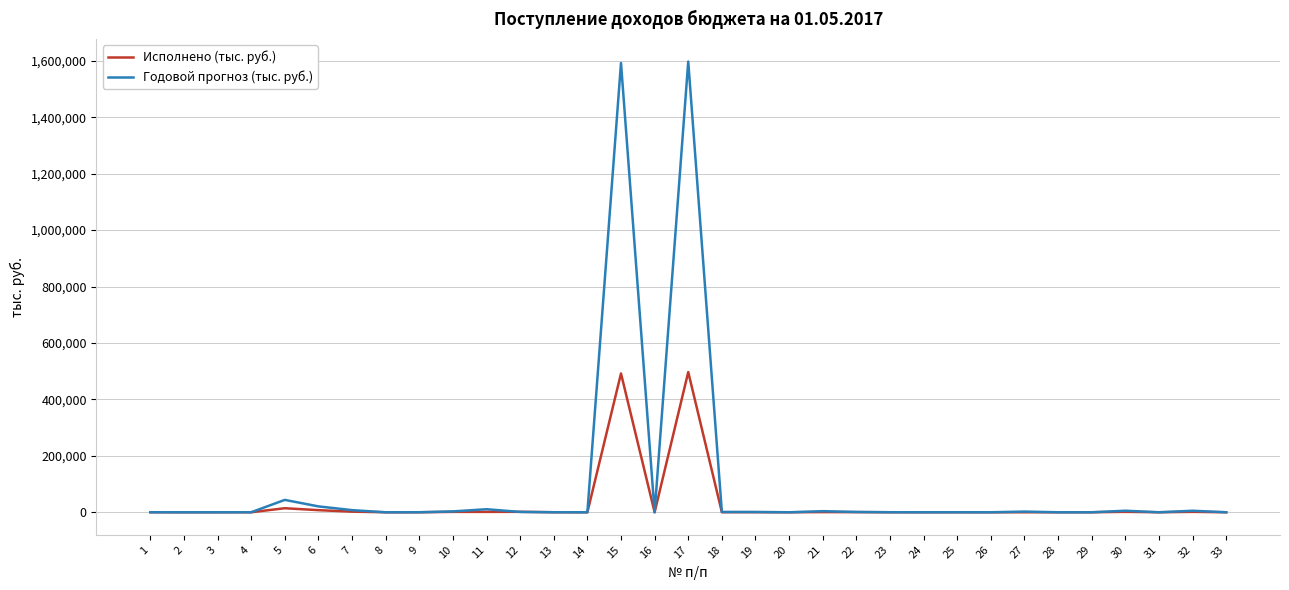

Which series has the widest spread of values?

Годовой прогноз (тыс. руб.)